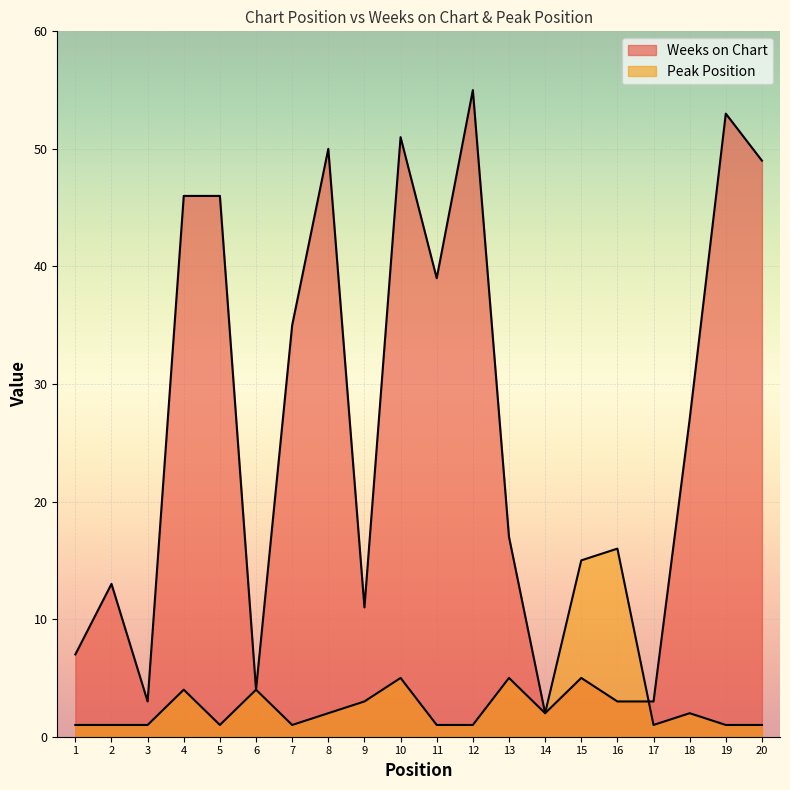

At which label is Peak Position closest to 8?

10